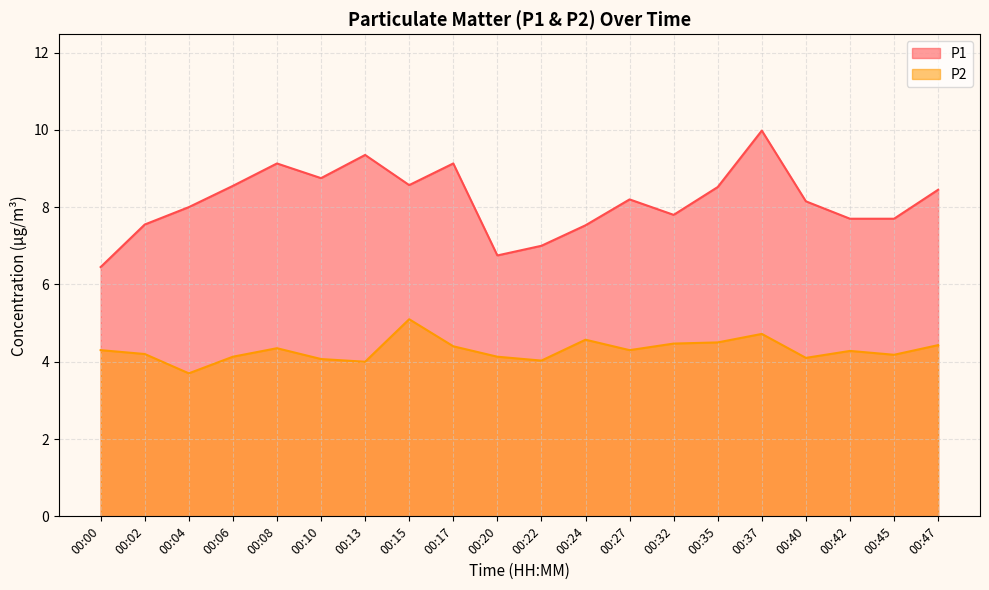

What is the sum of all P1 values?

163.3